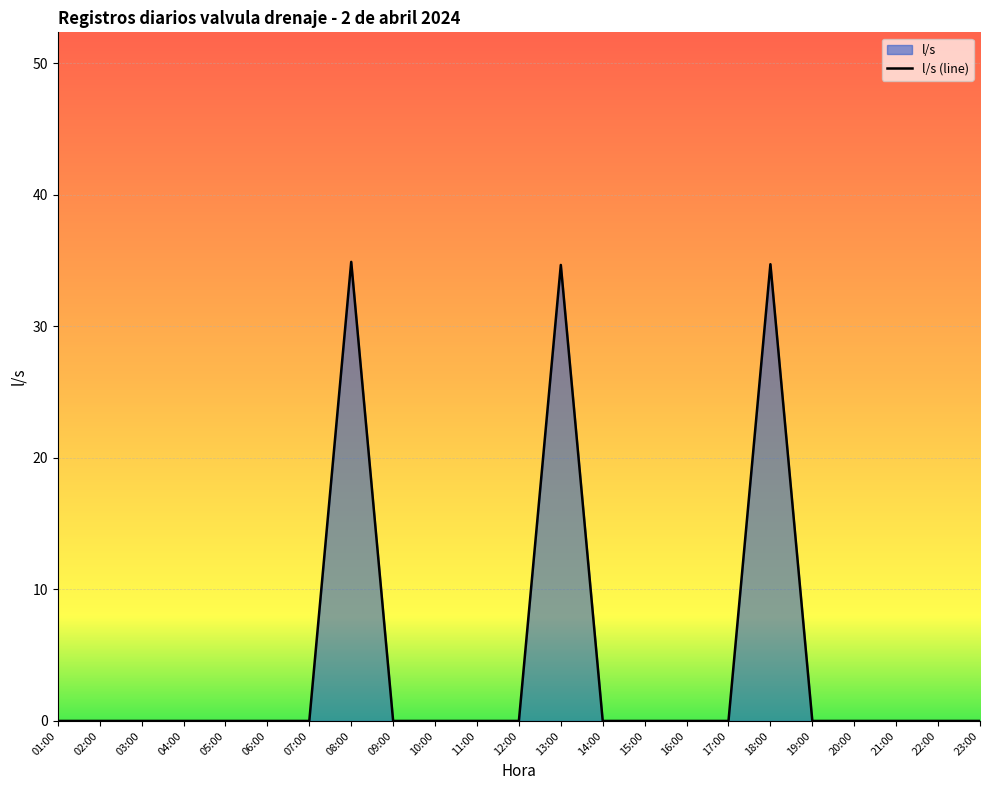

What is the label of the 5th point from the left?

05:00